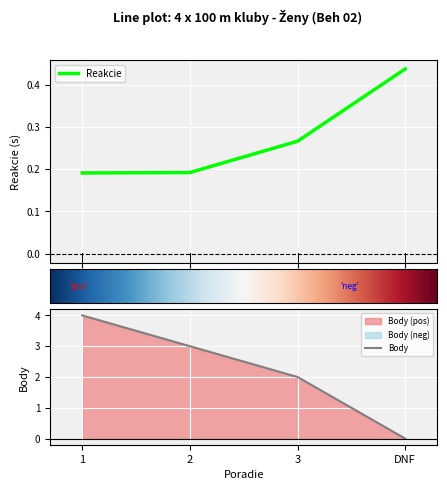

What is the label of the 4th point from the left?

DNF